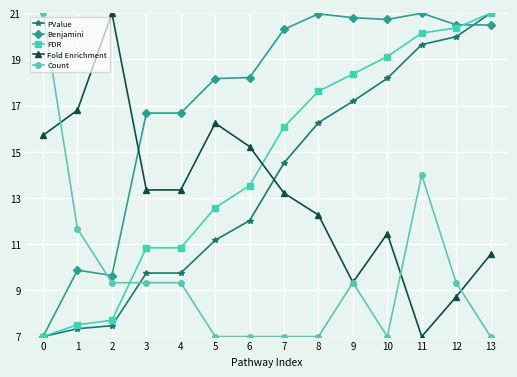

True or false: Fold Enrichment and Benjamini cross at least once.

True